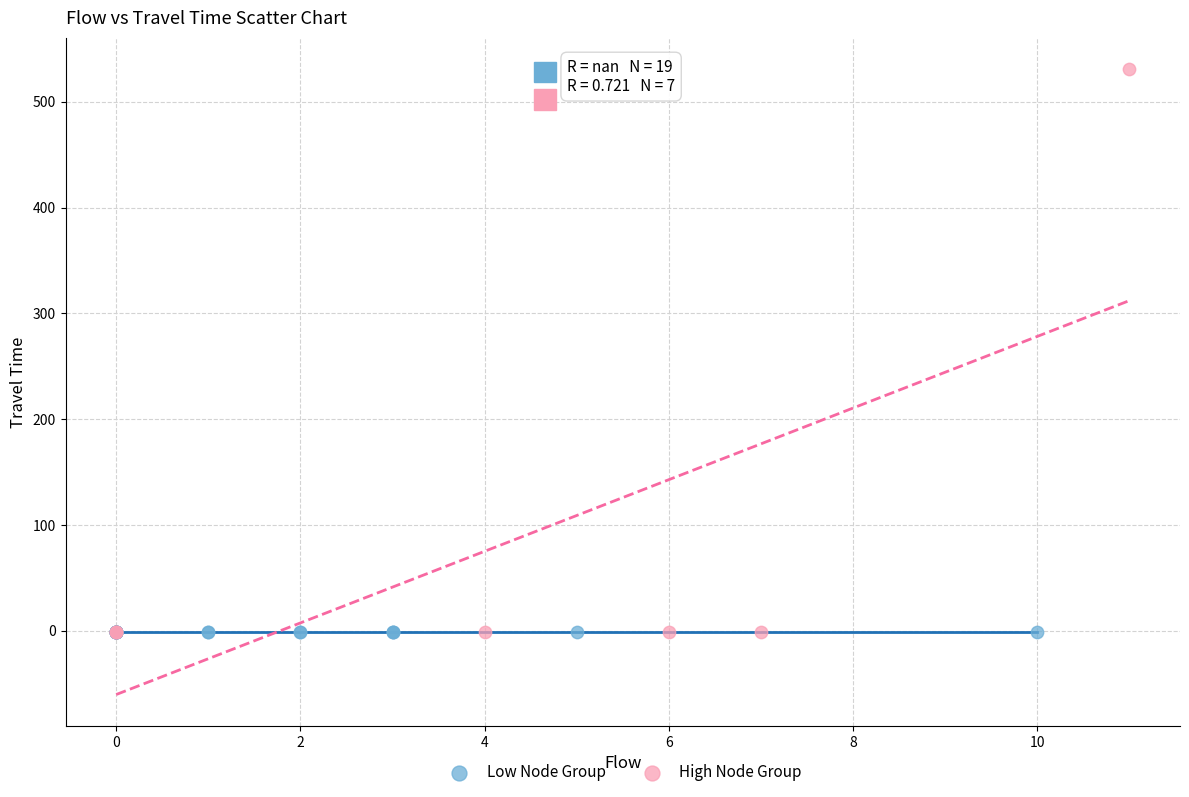

What are all the series names shown in the legend?

Low Node Group, High Node Group